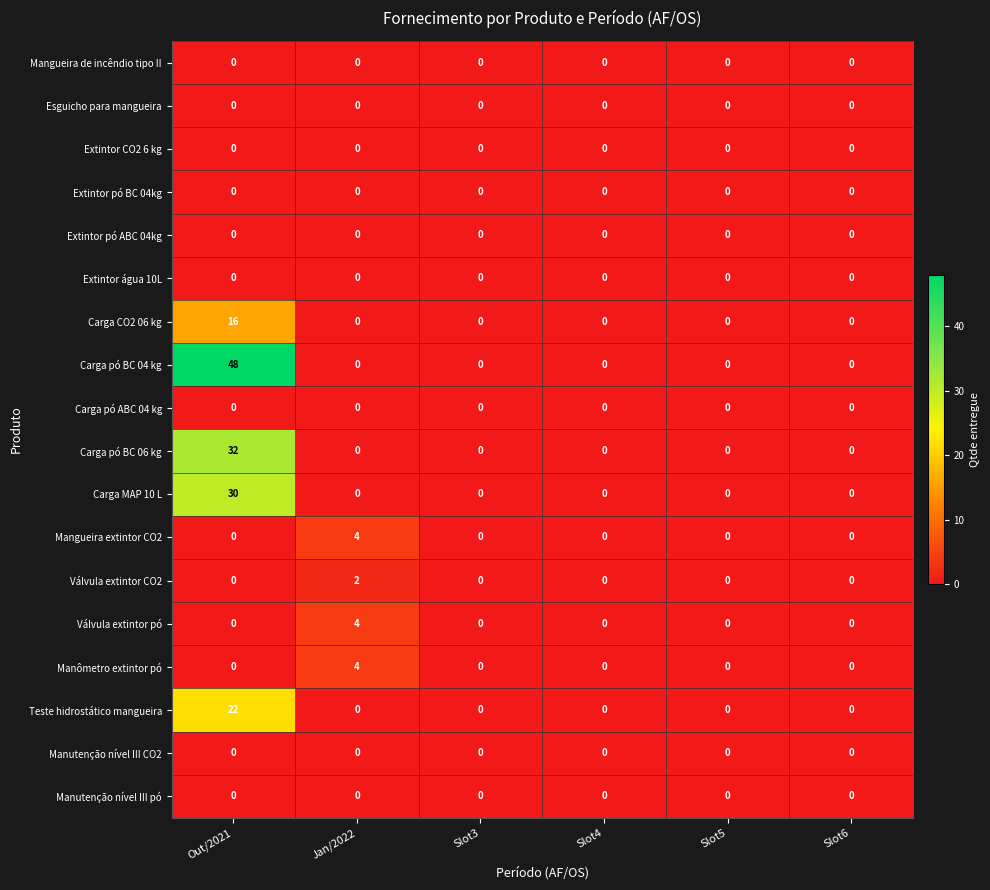

What is the total value across all series at Jan/2022?

14